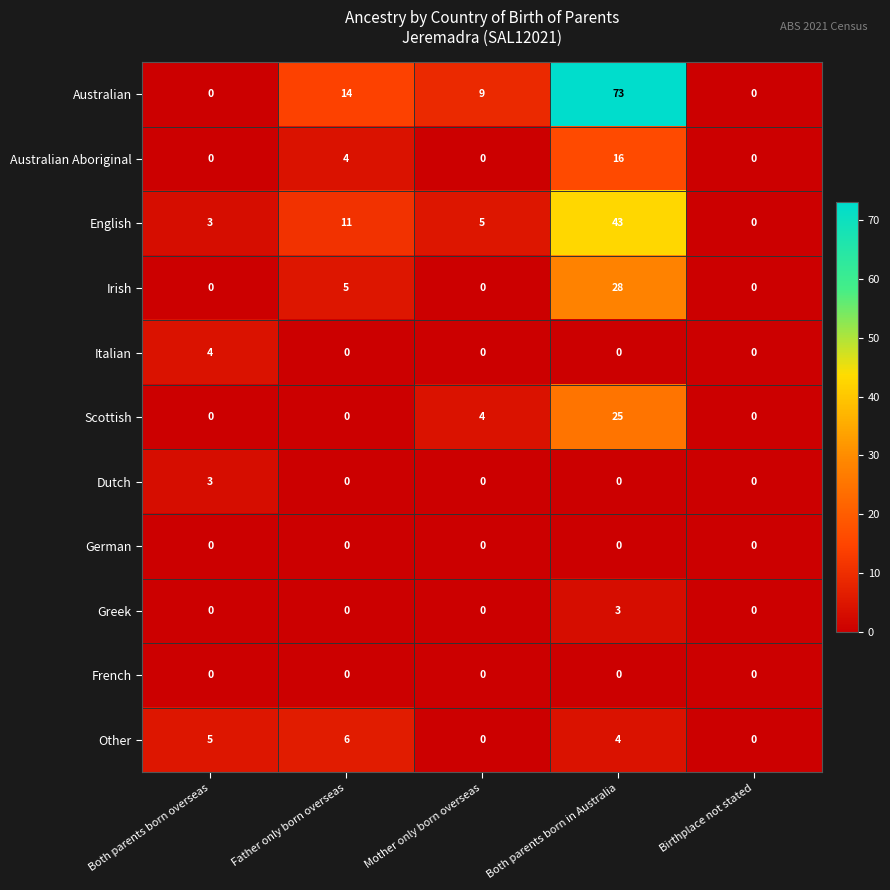

Count the number of categories in the chart.

5